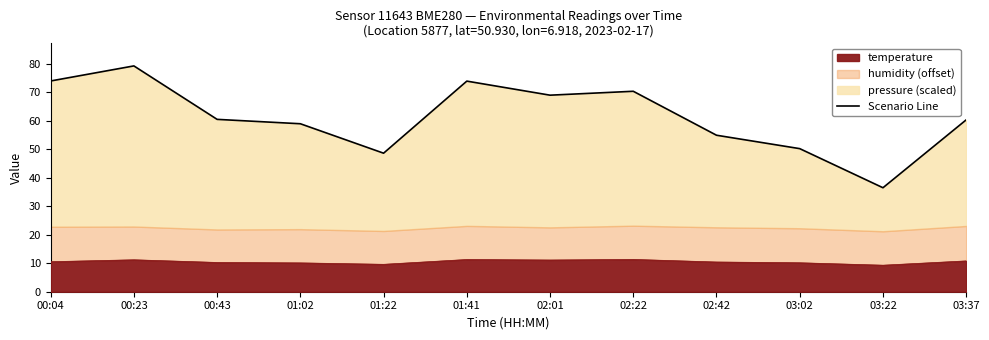

At which category does the data reach its first local valley?

01:22